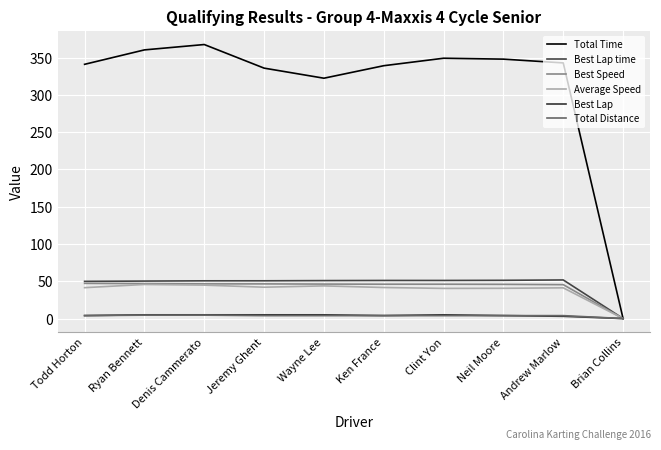

At Clint Yon, list the series in order from smallest to largest.

Total Distance, Best Lap, Average Speed, Best Speed, Best Lap time, Total Time